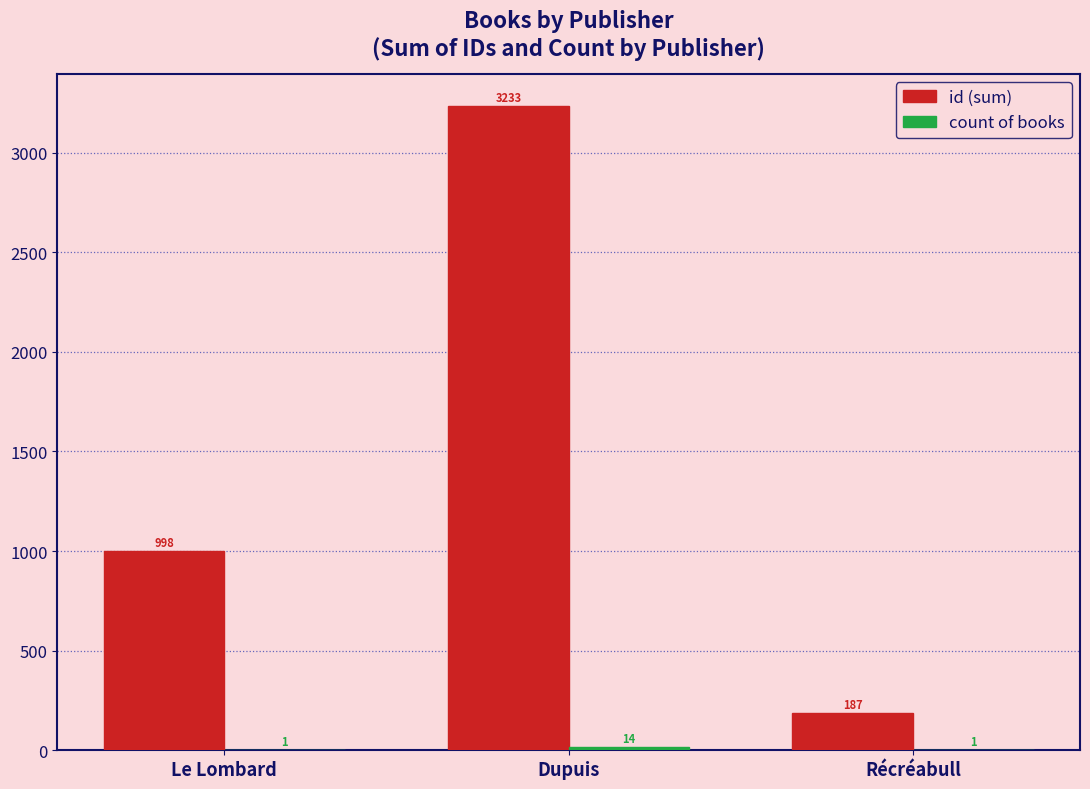

Count the number of categories in the chart.

3